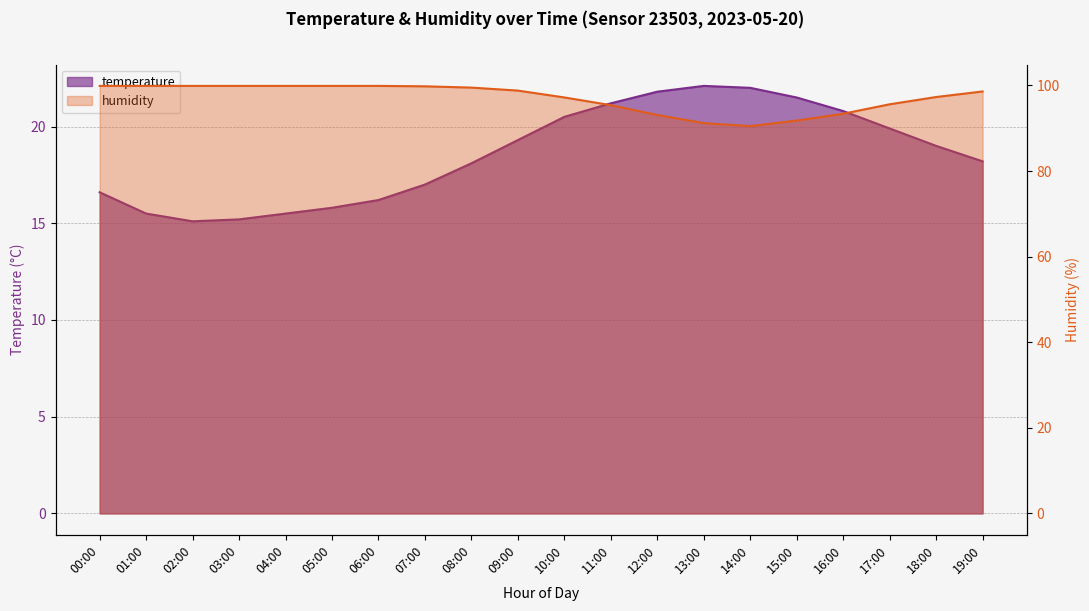

Reading right to left, list all the values displayed in this chart.

temperature: 18.2	19.0	19.9	20.8	21.5	22.0	22.1	21.8	21.2	20.5	19.3	18.1	17.0	16.2	15.8	15.5	15.2	15.1	15.5	16.6
humidity: 98.6	97.3	95.6	93.4	91.8	90.5	91.2	93.1	95.4	97.2	98.8	99.5	99.8	99.9	99.9	99.9	99.9	99.9	99.9	99.9